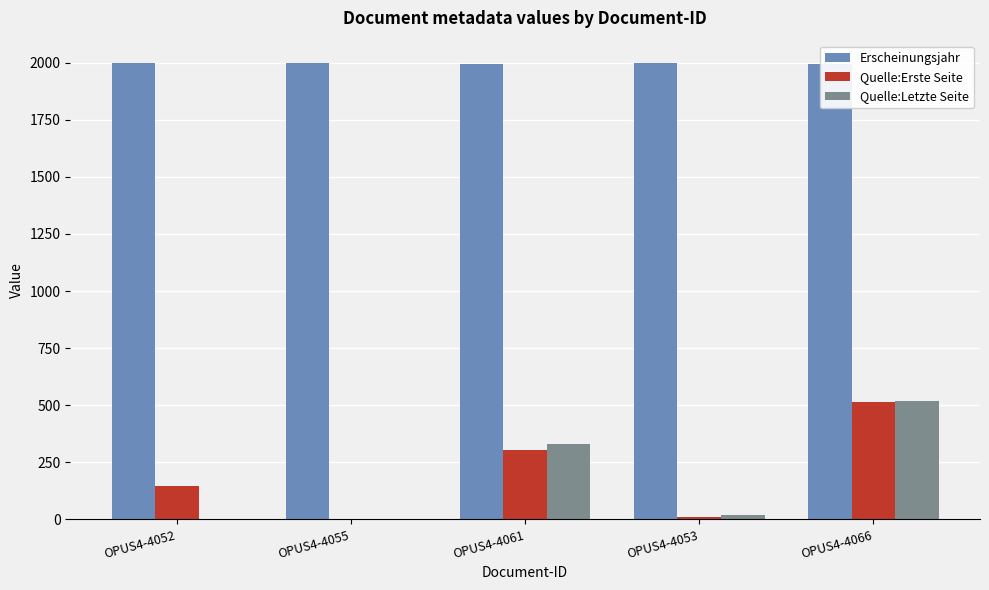

Does the chart contain any negative values?

No